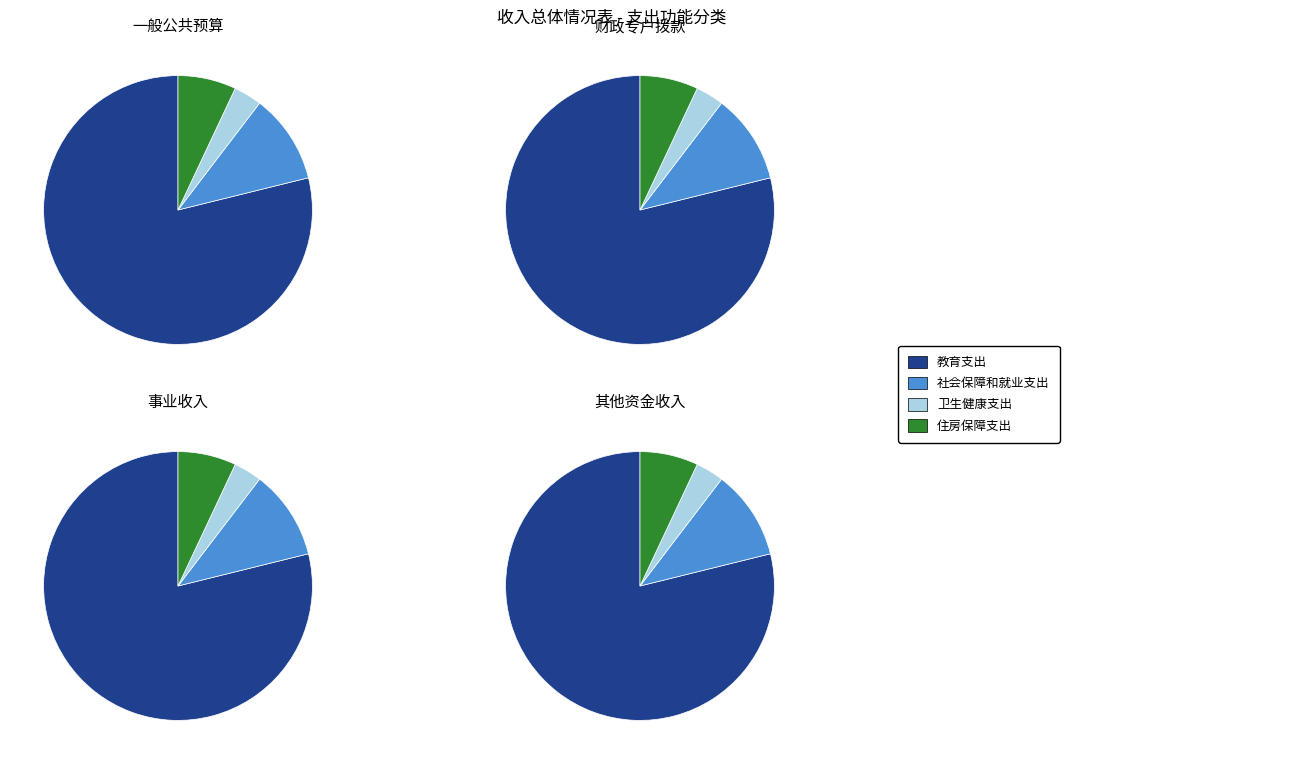

Count the number of slices in the pie.

4